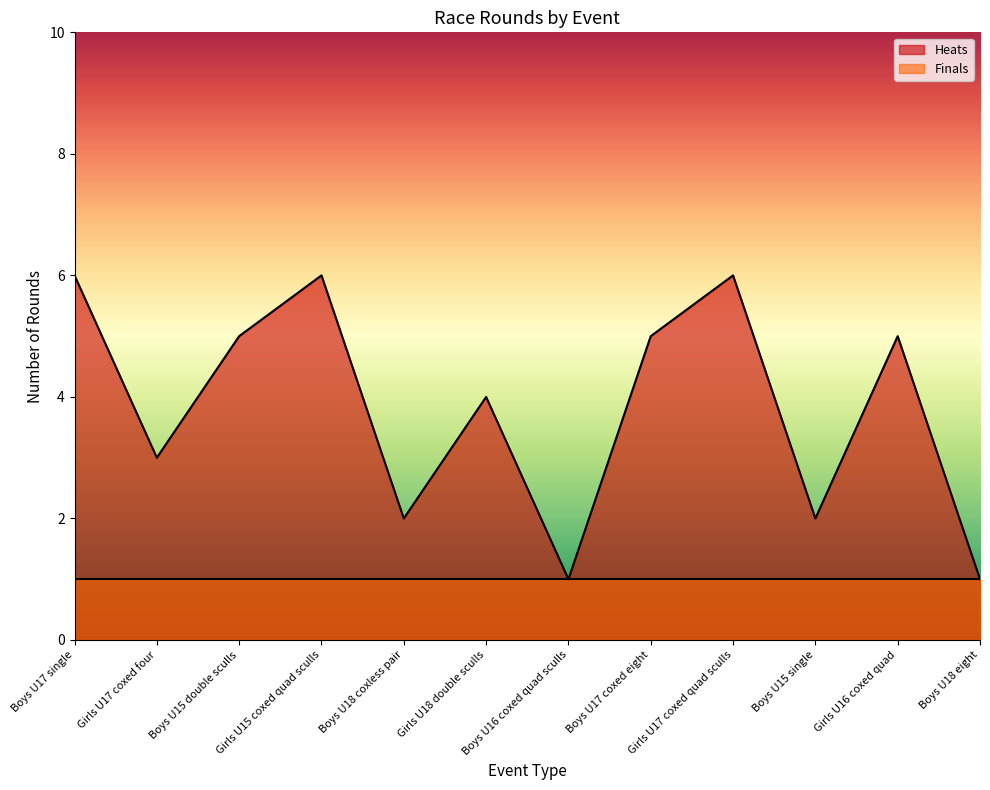

What is the label of the 9th point from the left?

Girls U17 coxed quad sculls